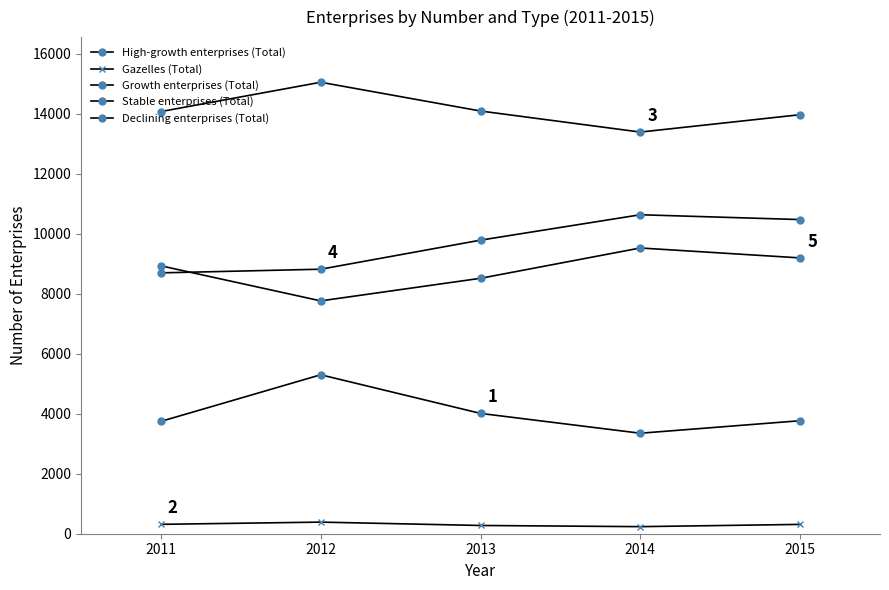

True or false: Gazelles (Total) has more than 0 interior local peaks.

True